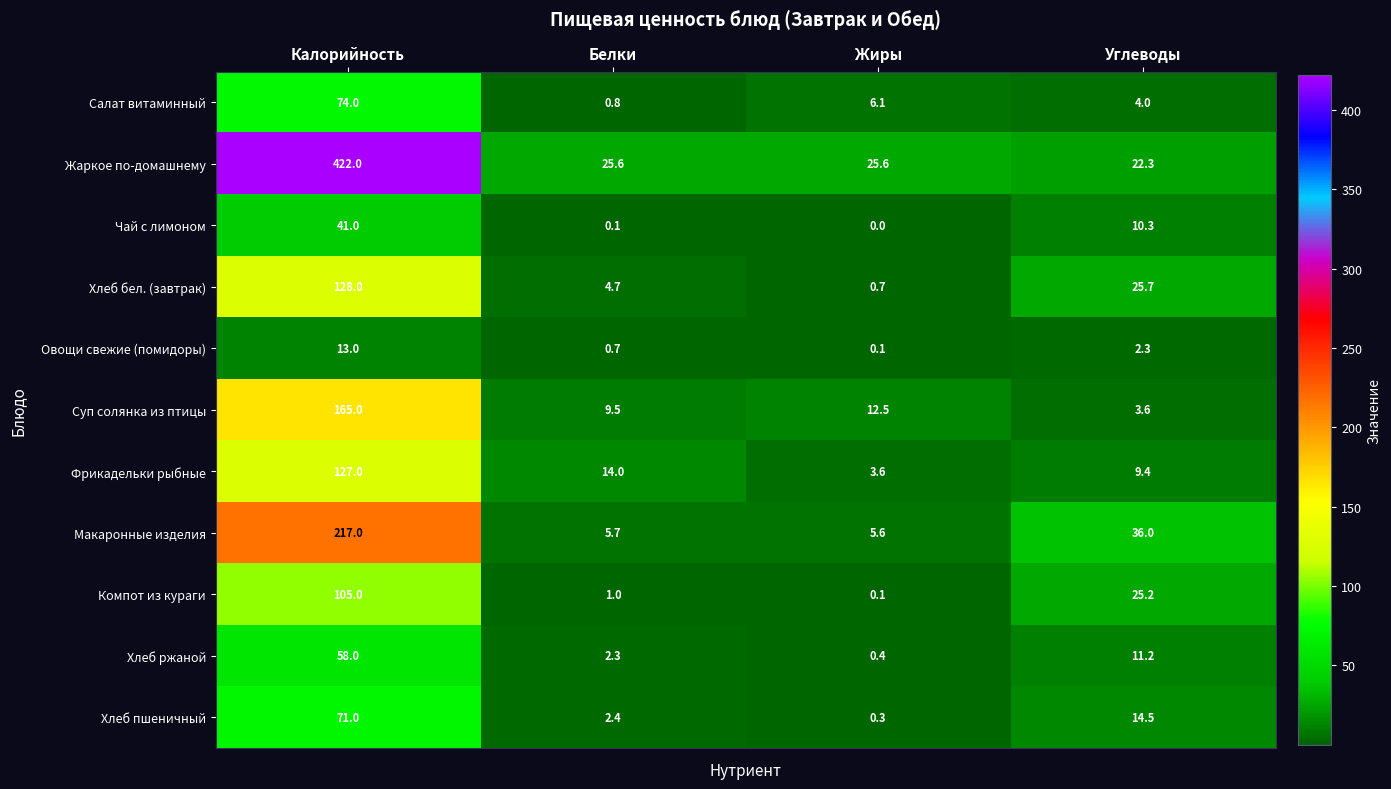

What is the sum of the Хлеб ржаной values at Жиры and Белки?

2.7